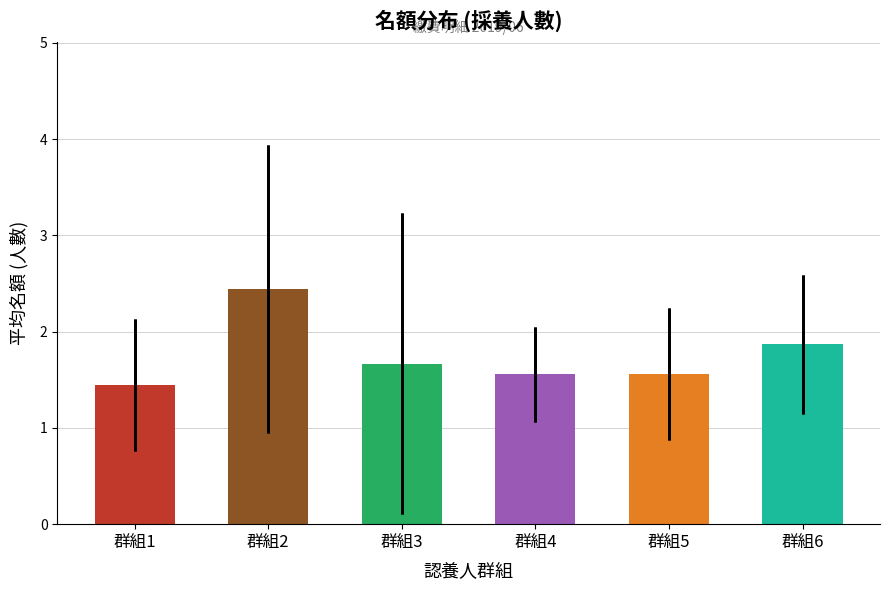

What is the difference between the maximum and minimum values?

1.0